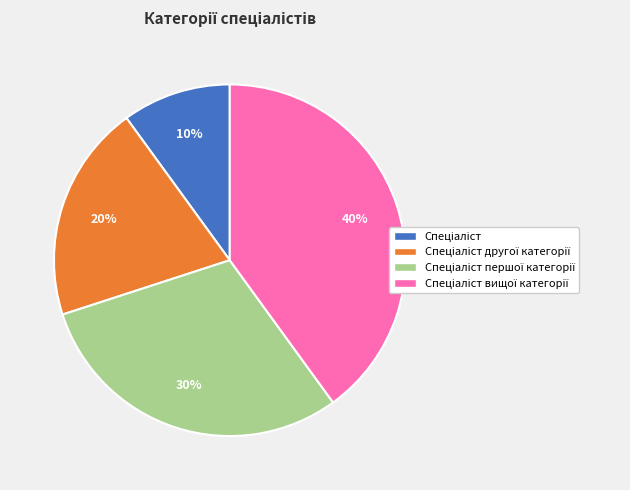

To the nearest percent, what is the average slice percentage?

25%